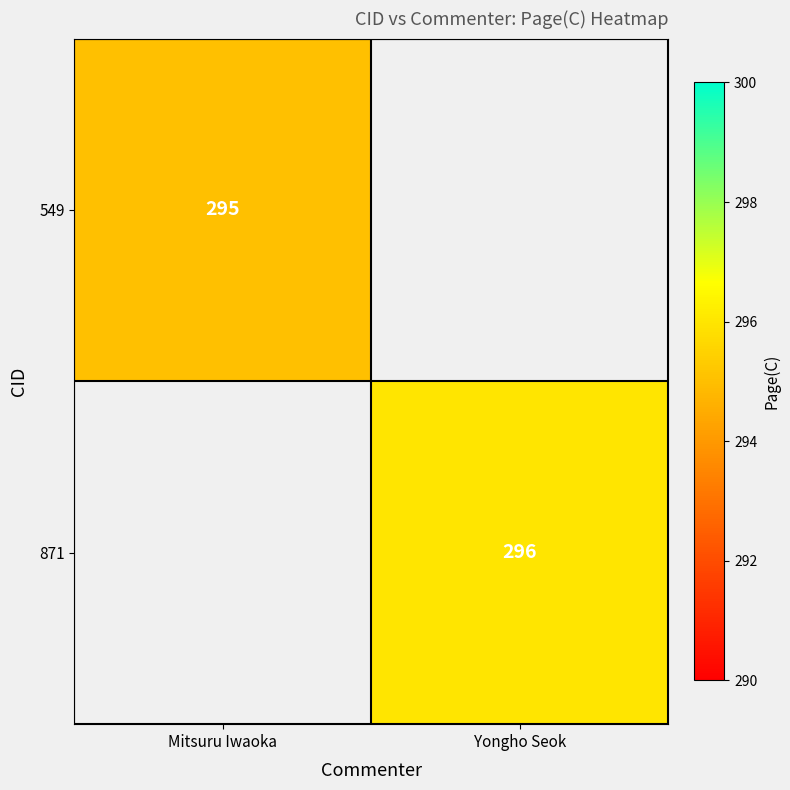

At how many categories does at least one series exceed 295?

1